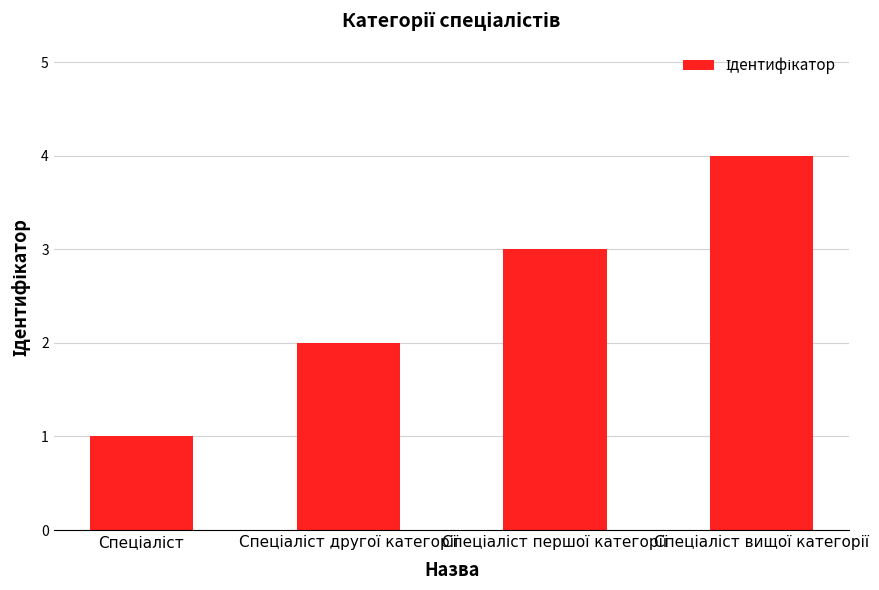

What is the greatest value displayed?

4